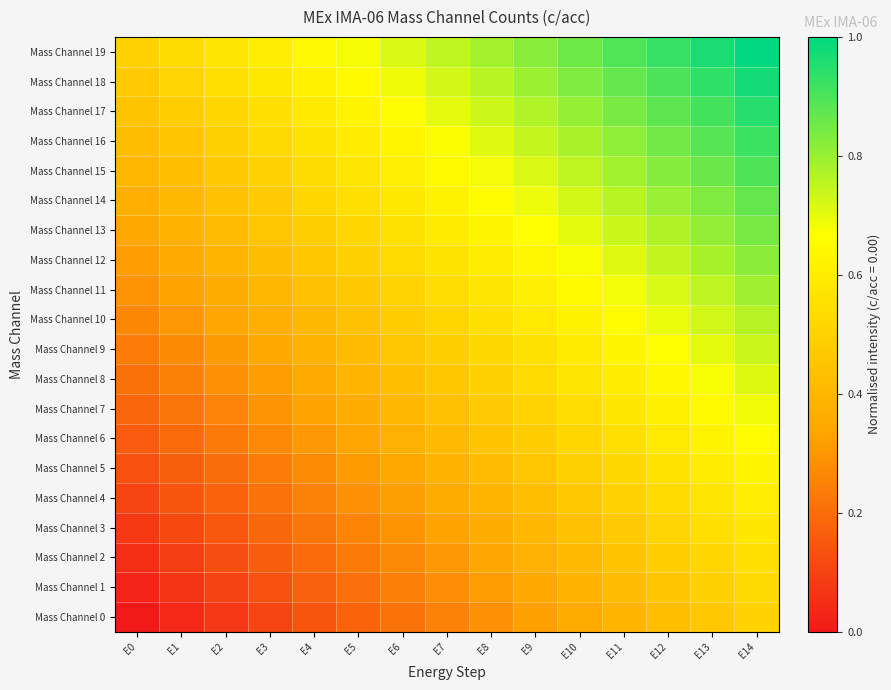

Which series has the largest total across all categories?

Mass Channel 19